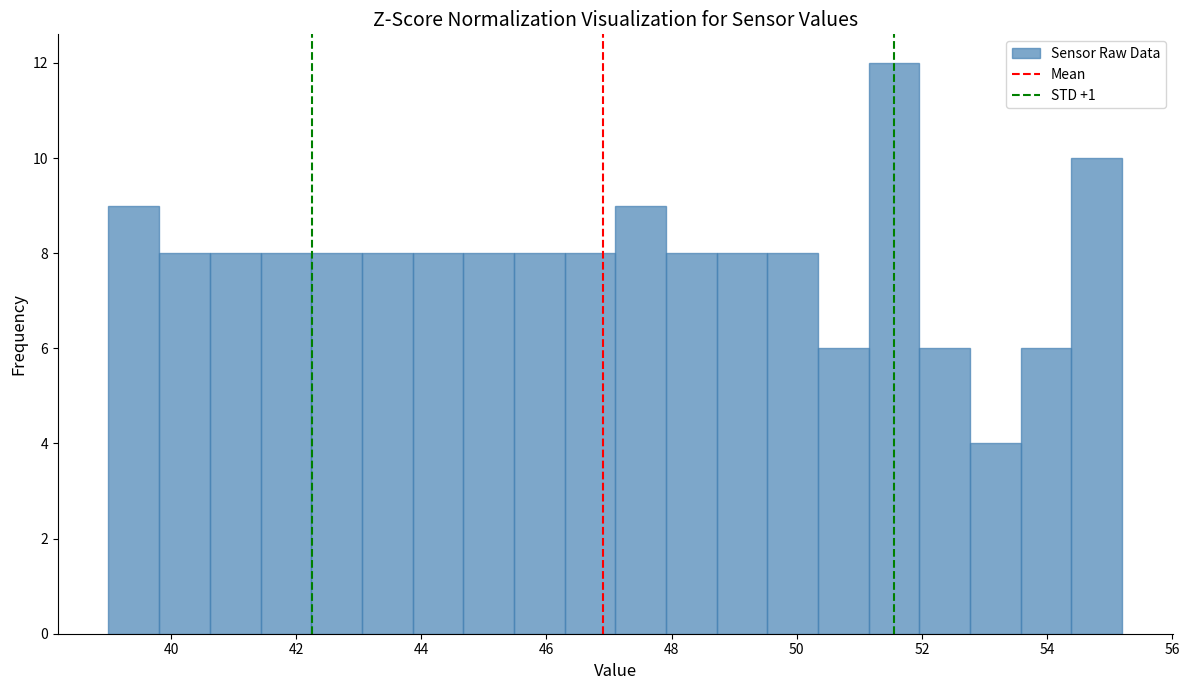

Which range on the x-axis has the tallest bar?

51.2 to 52.0